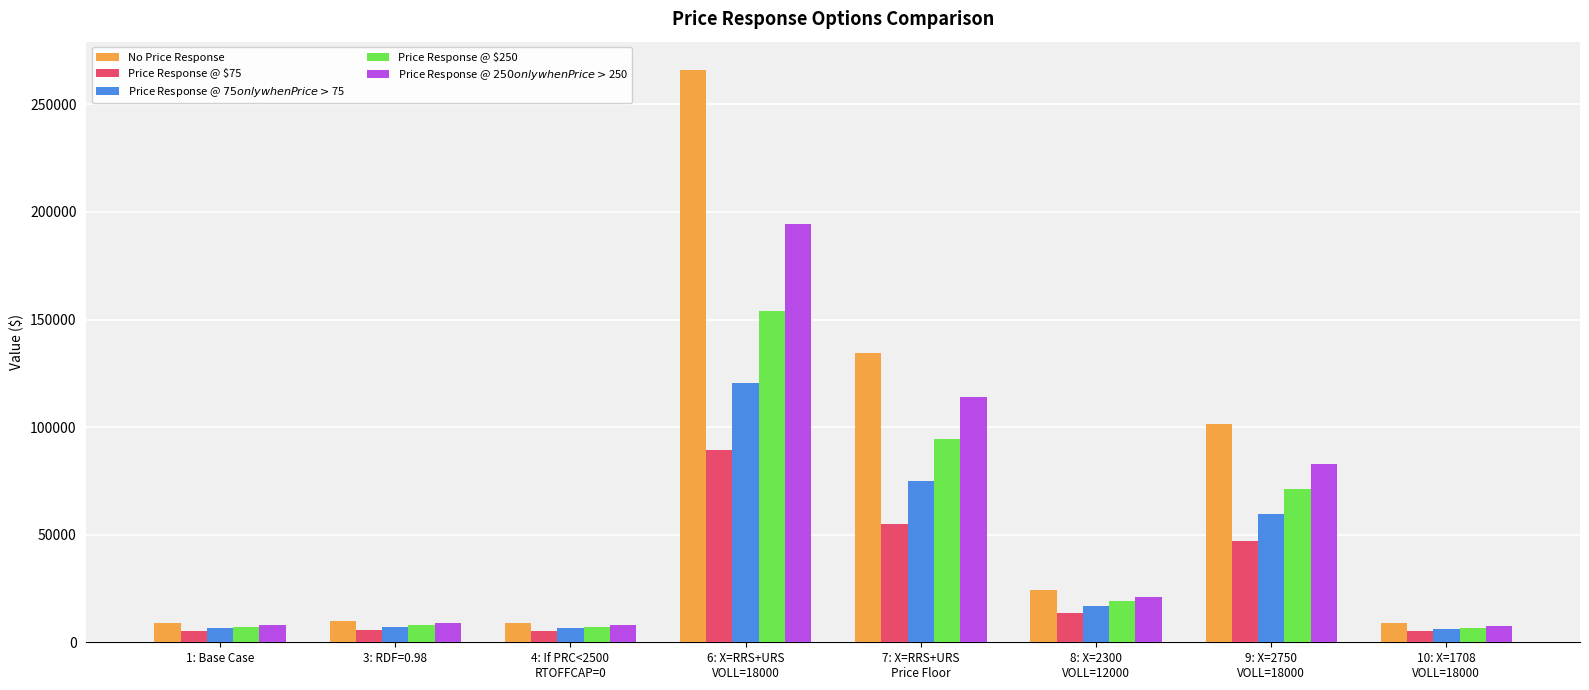

What is the label of the 8th bar from the left?

10: X=1708
VOLL=18000